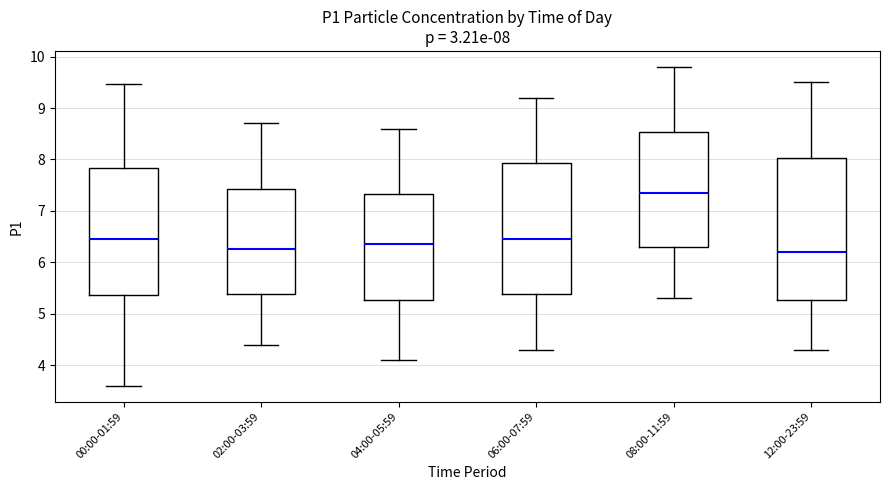

Comparing the boxes themselves (not the whiskers), which one is the tallest?

12:00-23:59